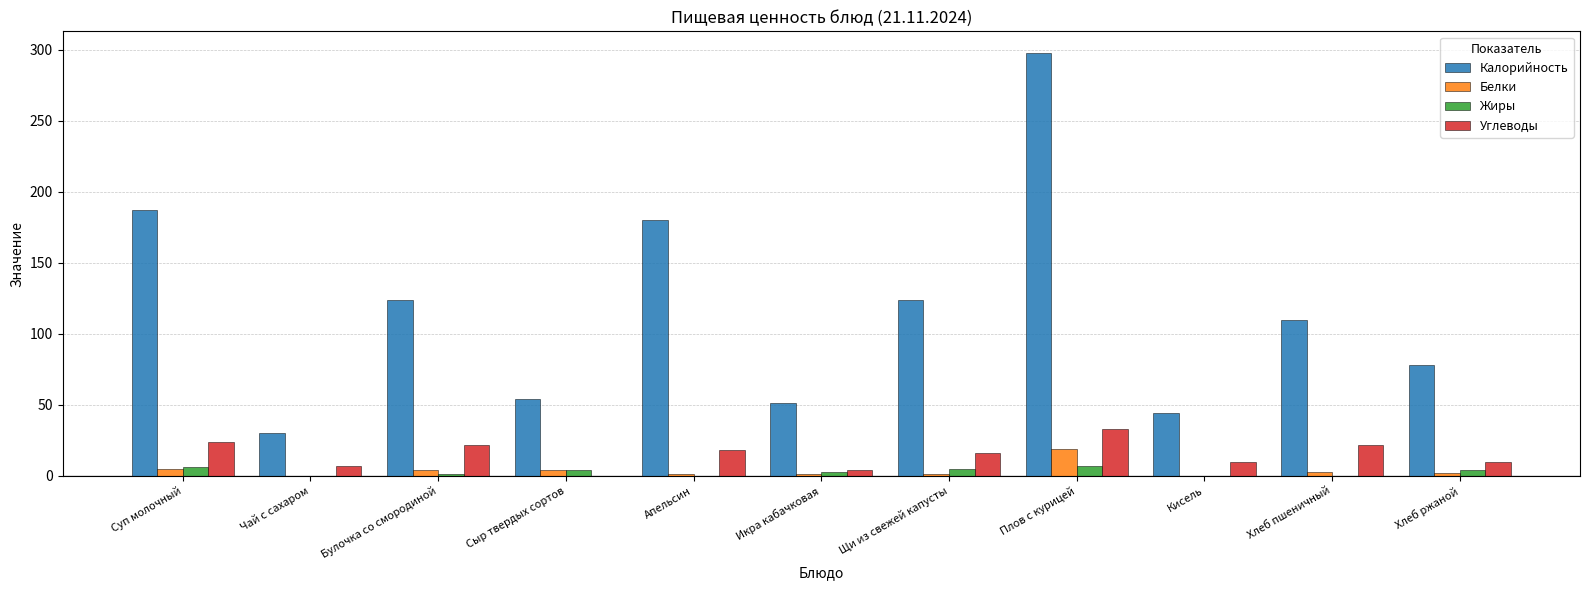

What is the maximum value shown in the chart?

298